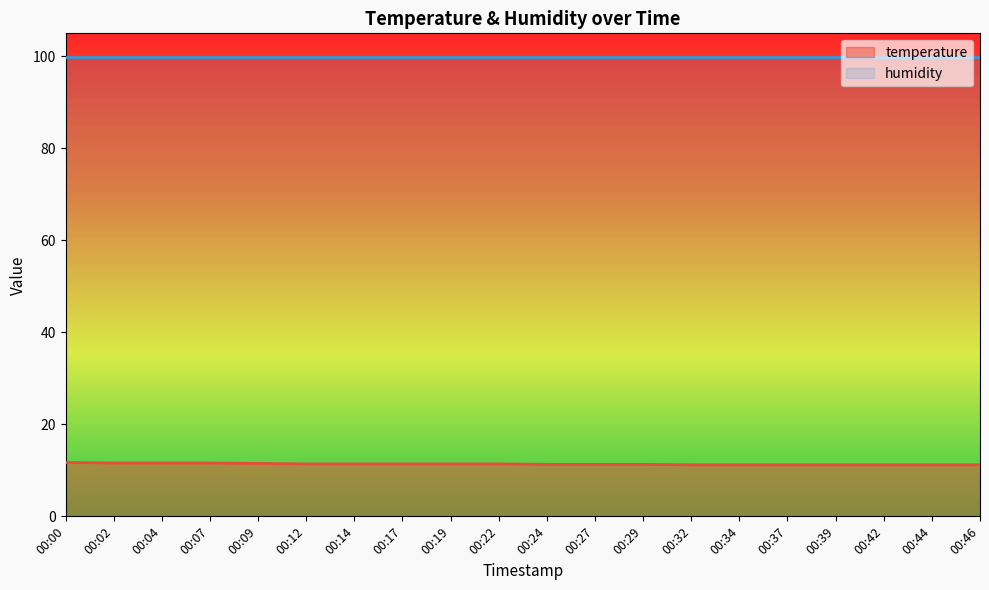

What value does the data have at 00:32?

11.2